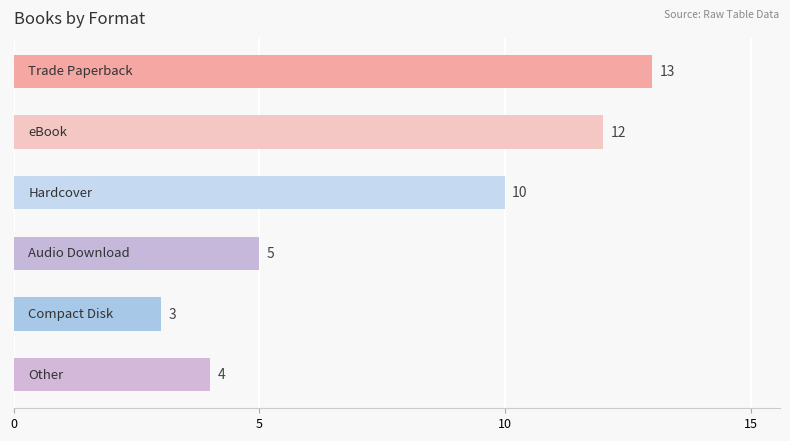

Does the chart contain stacked bars?

No